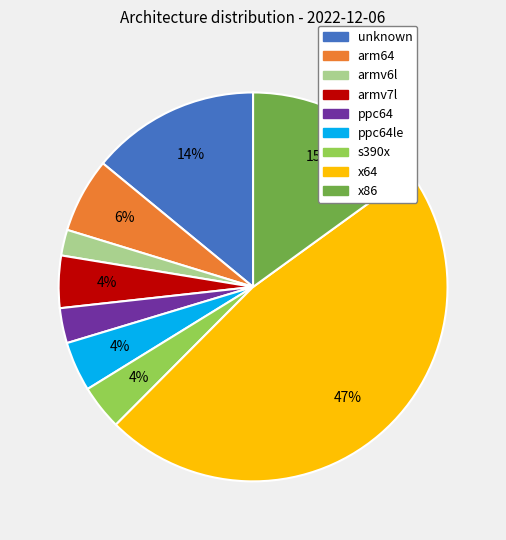

Which has a higher value, armv7l or x64?

x64